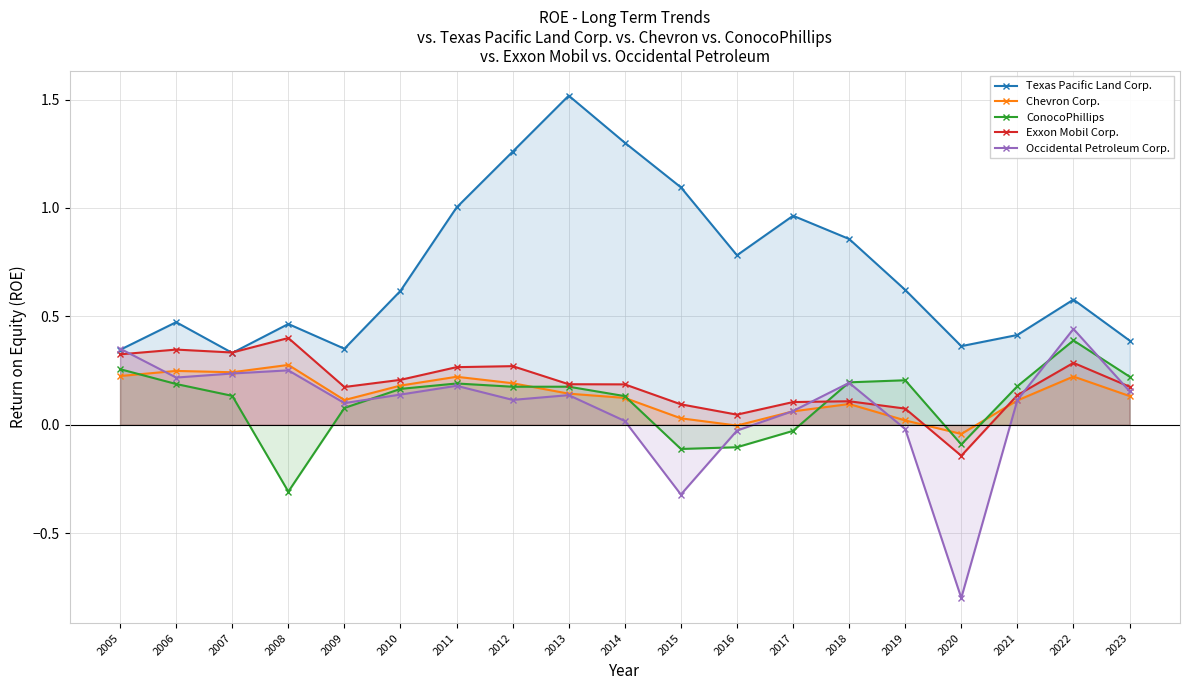

True or false: Texas Pacific Land Corp. and Occidental Petroleum Corp. intersect in this chart.

True